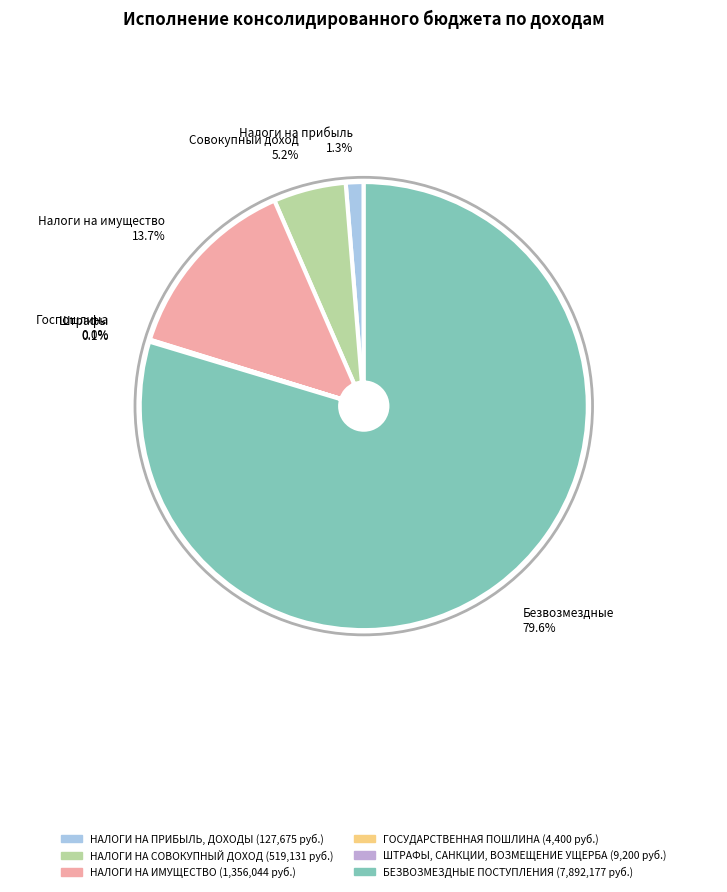

Is there a majority slice in this chart?

Yes